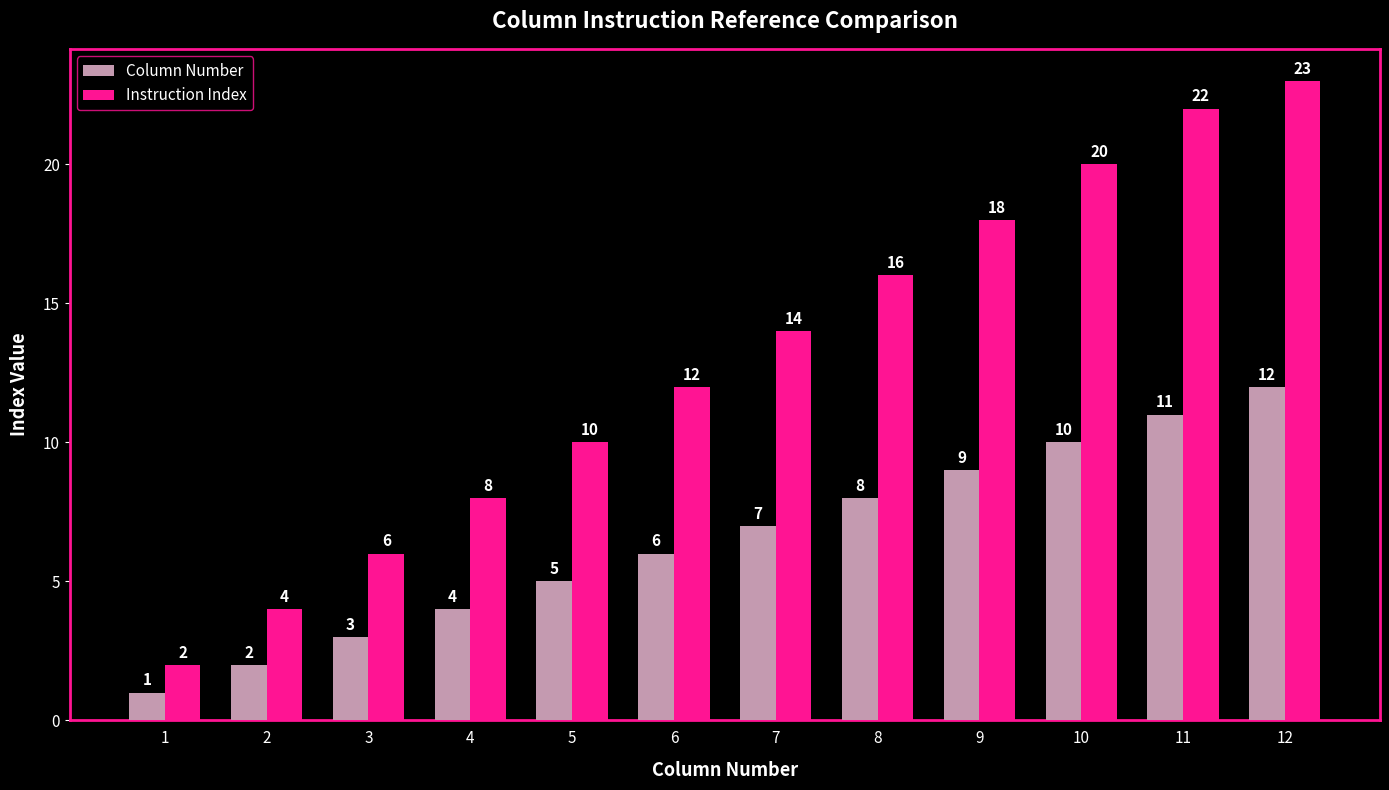

True or false: Instruction Index has a value of 20 at 10.

True